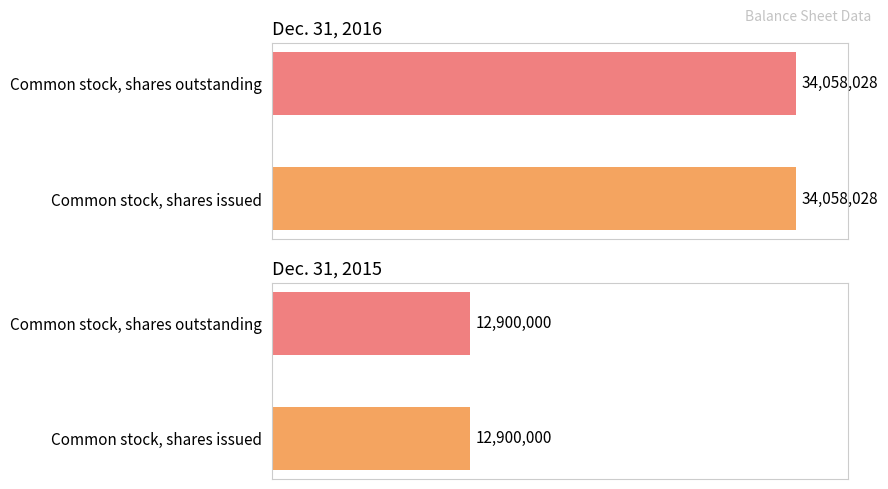

Reading left to right, what are all the values shown in this chart?

Dec. 31, 2016: 34058028	34058028
Dec. 31, 2015: 12900000	12900000